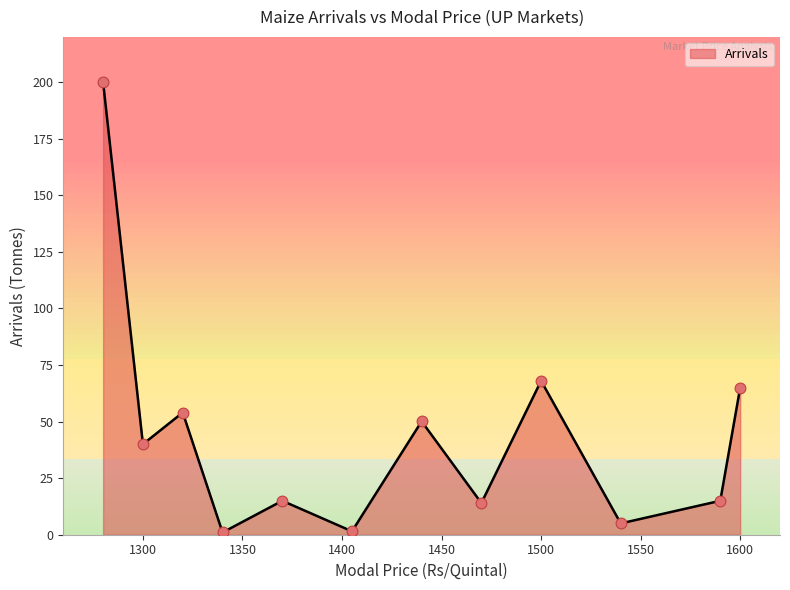

What is the change in value from 1300 to 1440?

+10.1